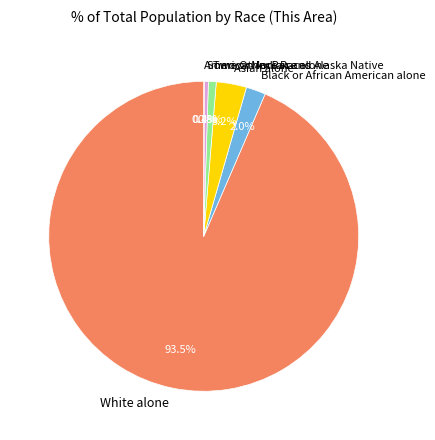

Which has a higher value, Some Other Race alone or Black or African American alone?

Black or African American alone